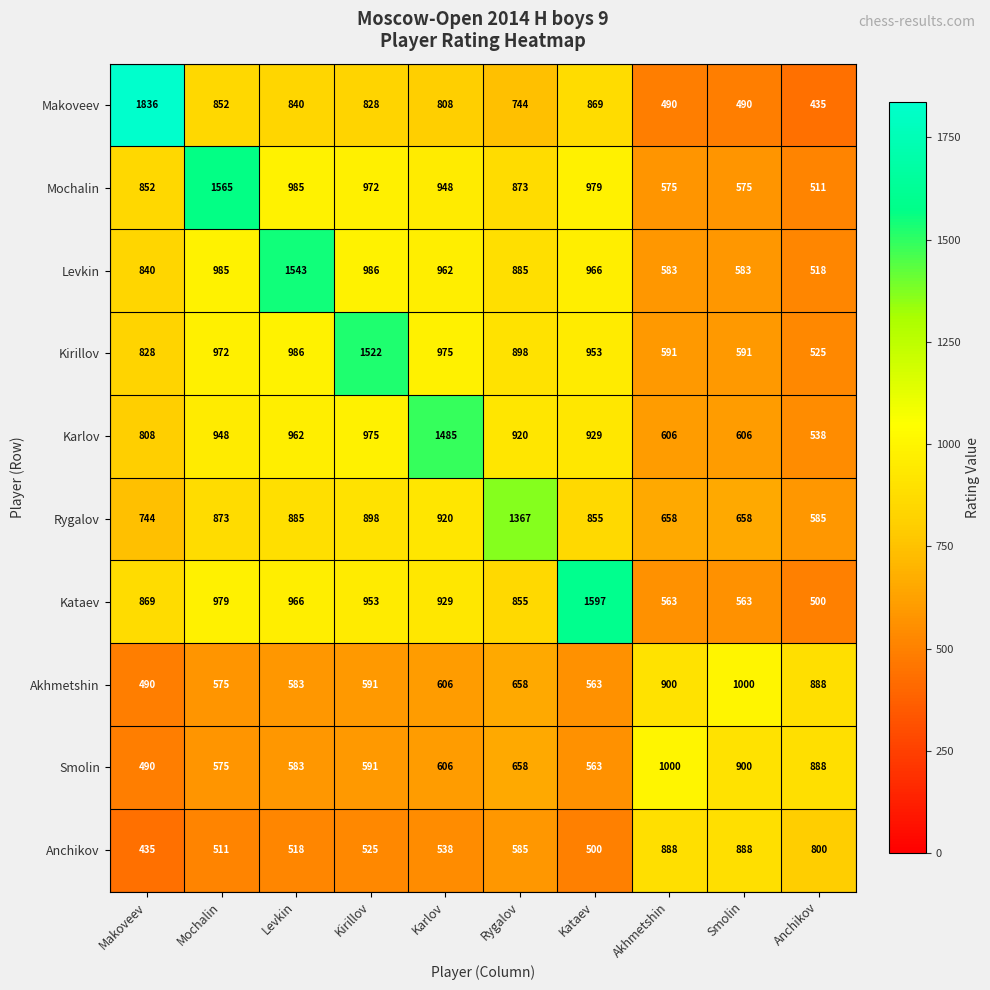

What is the difference between the highest and lowest values at Smolin?

510